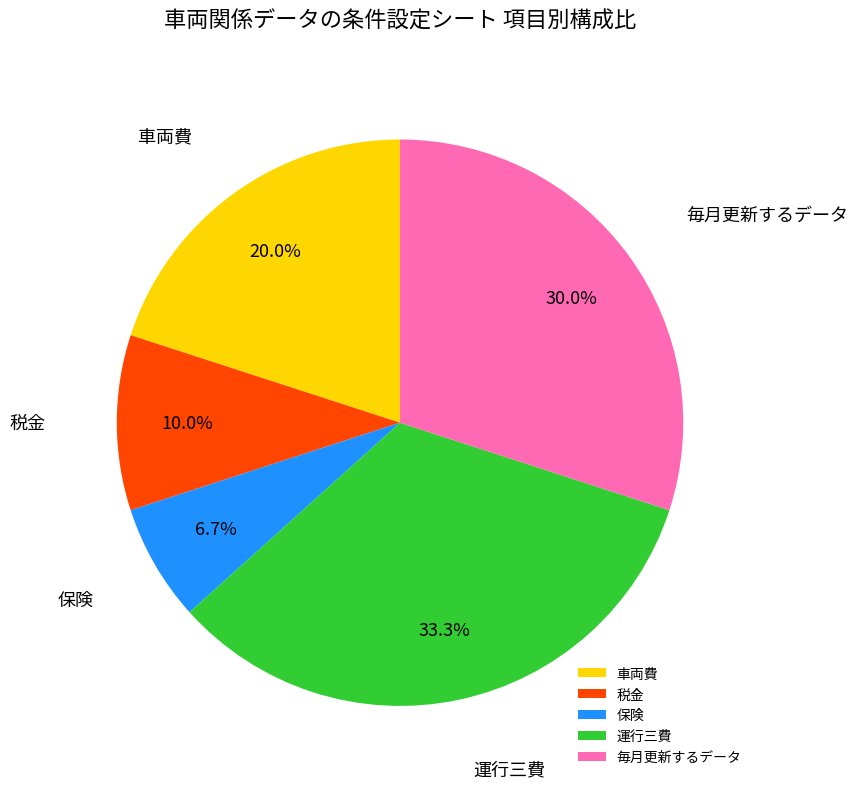

Count the number of slices in the pie.

5